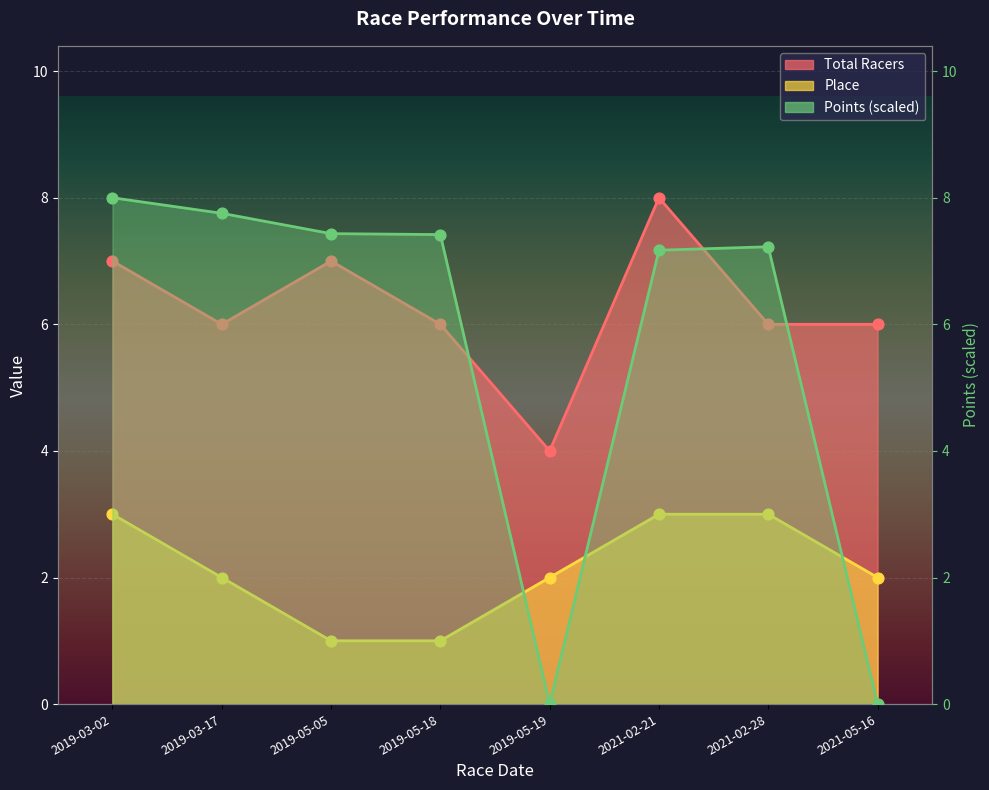

What is the total value across all series at 2019-05-05?

15.4